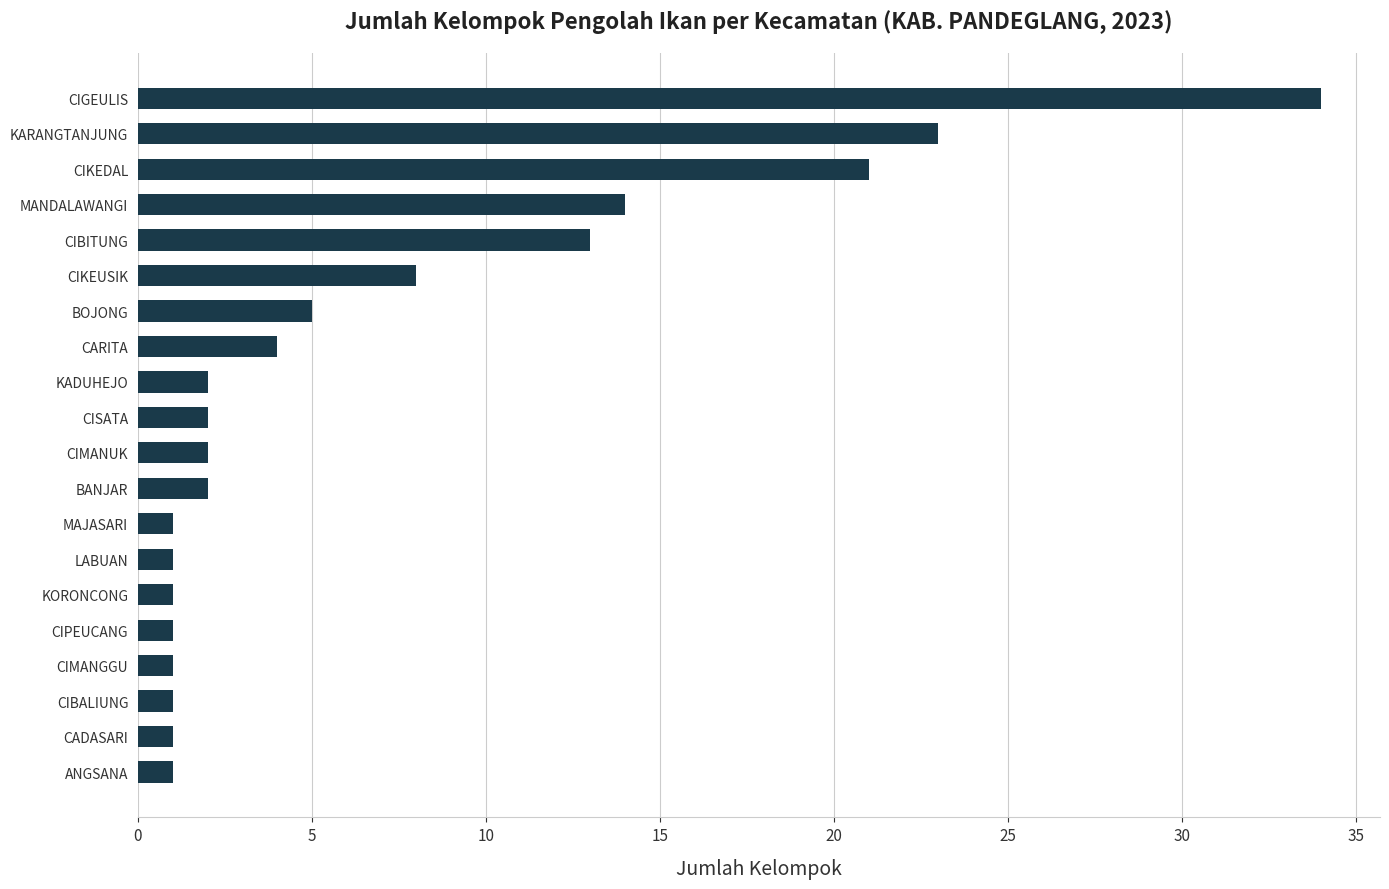

How many bars are there in total?

20